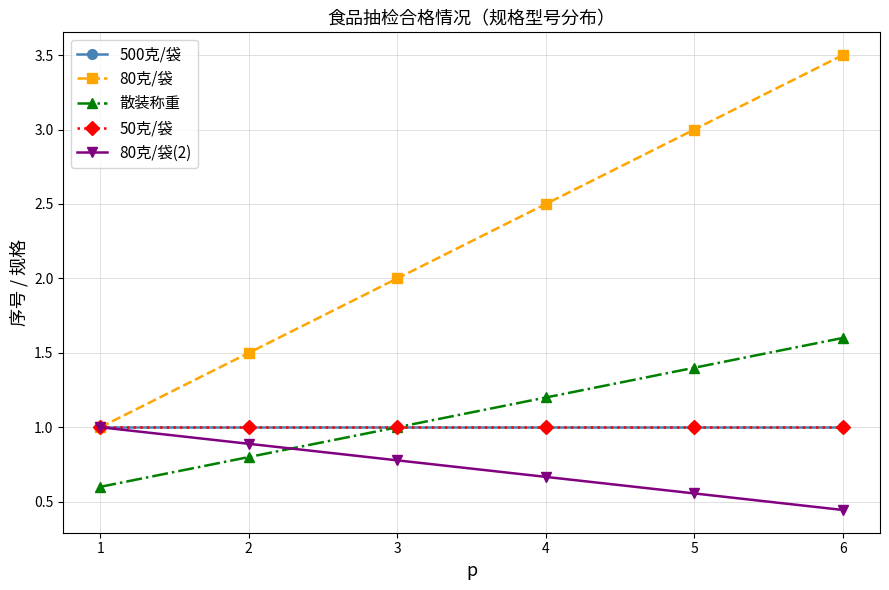

Does the chart have visible grid lines?

Yes